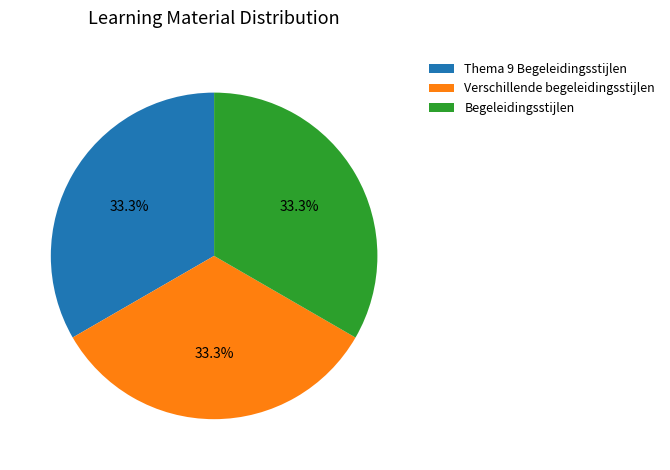

Is Thema 9 Begeleidingsstijlen the majority of the pie?

No